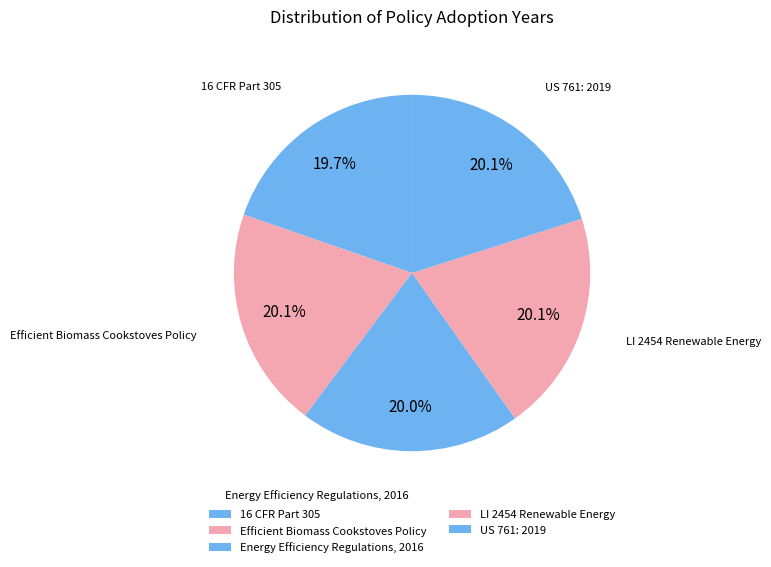

How many segments does this pie chart have?

5